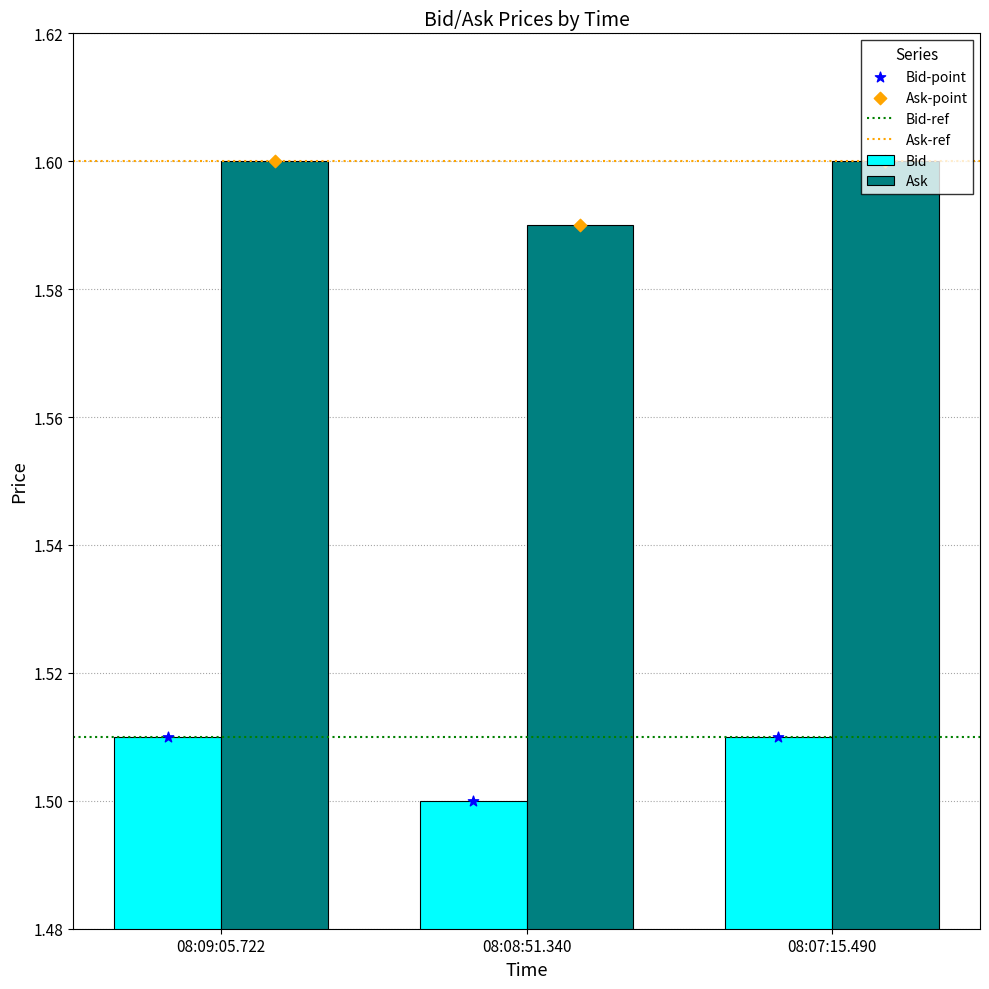

What is the total value across all series at 08:08:51.340?

3.1